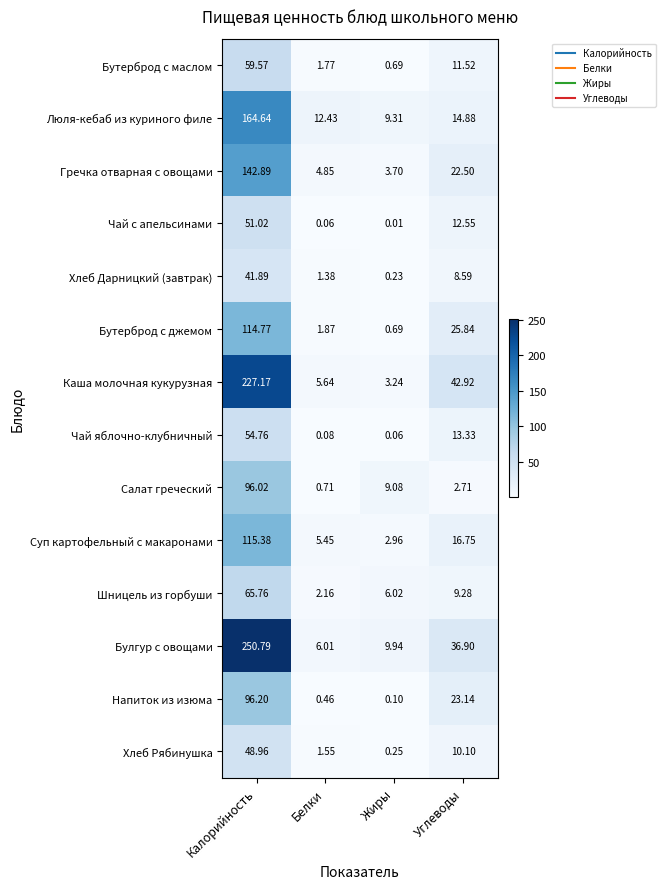

Between Калорийность and Углеводы, which series saw the biggest shift?

Булгур с овощами